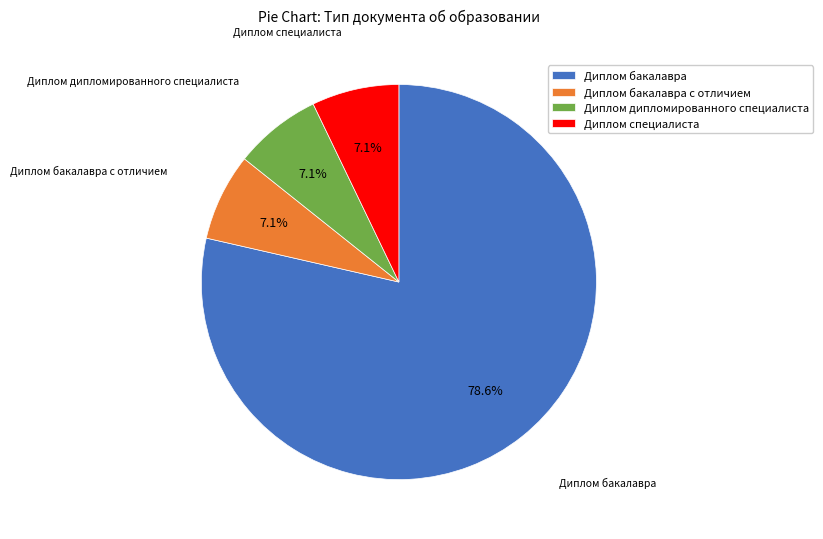

Is it true that Диплом бакалавра с отличием is 7% of the pie?

True